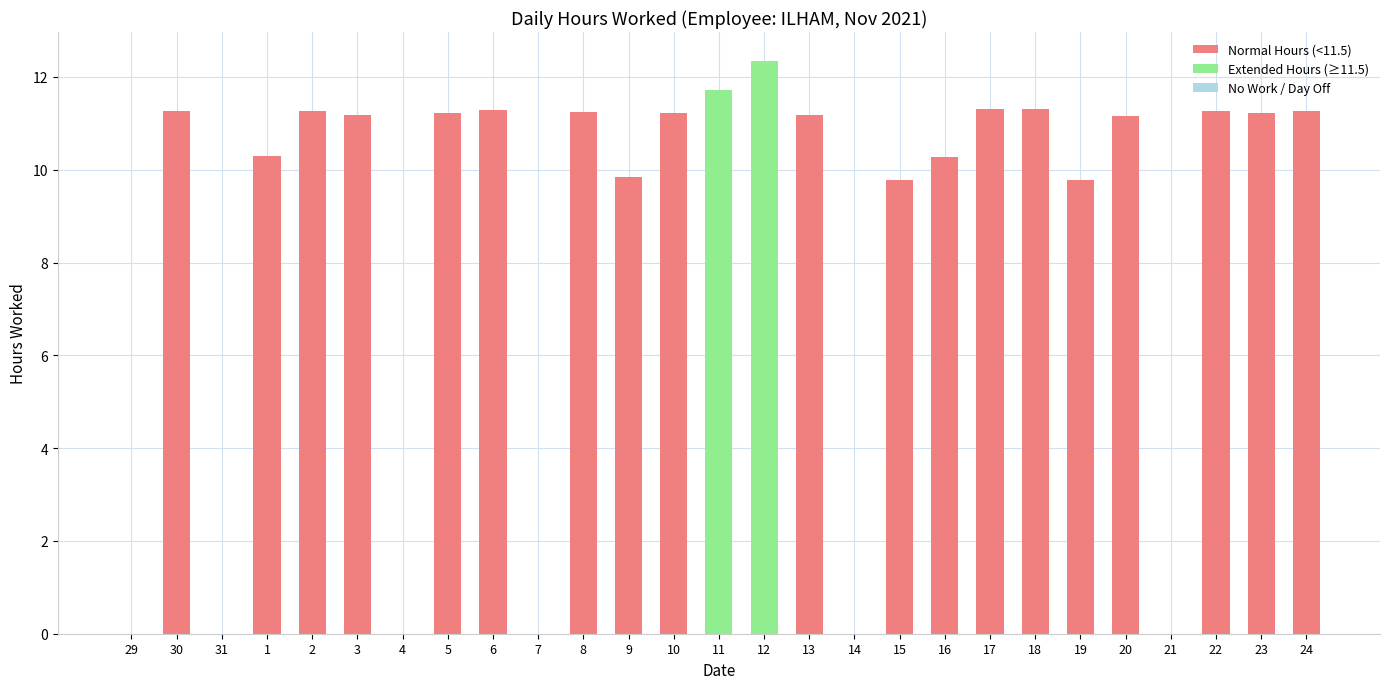

Which has a higher value, 2 or 12?

12